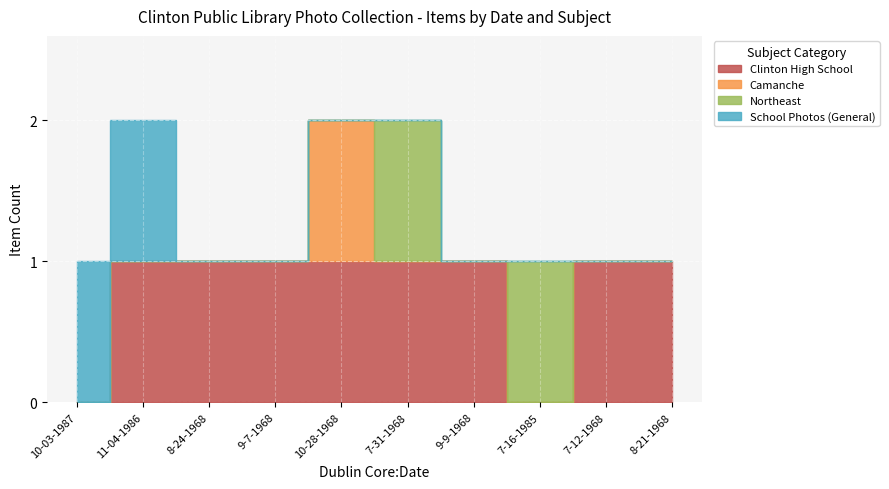

Reading right to left, what are all the values shown in this chart?

Clinton High School: 8-21-1968=1	7-12-1968=1	7-16-1985=0	9-9-1968=1	7-31-1968=1	10-28-1968=1	9-7-1968=1	8-24-1968=1	11-04-1986=1	10-03-1987=0
Camanche: 8-21-1968=0	7-12-1968=0	7-16-1985=0	9-9-1968=0	7-31-1968=0	10-28-1968=1	9-7-1968=0	8-24-1968=0	11-04-1986=0	10-03-1987=0
Northeast: 8-21-1968=0	7-12-1968=0	7-16-1985=1	9-9-1968=0	7-31-1968=1	10-28-1968=0	9-7-1968=0	8-24-1968=0	11-04-1986=0	10-03-1987=0
School Photos (General): 8-21-1968=0	7-12-1968=0	7-16-1985=0	9-9-1968=0	7-31-1968=0	10-28-1968=0	9-7-1968=0	8-24-1968=0	11-04-1986=1	10-03-1987=1